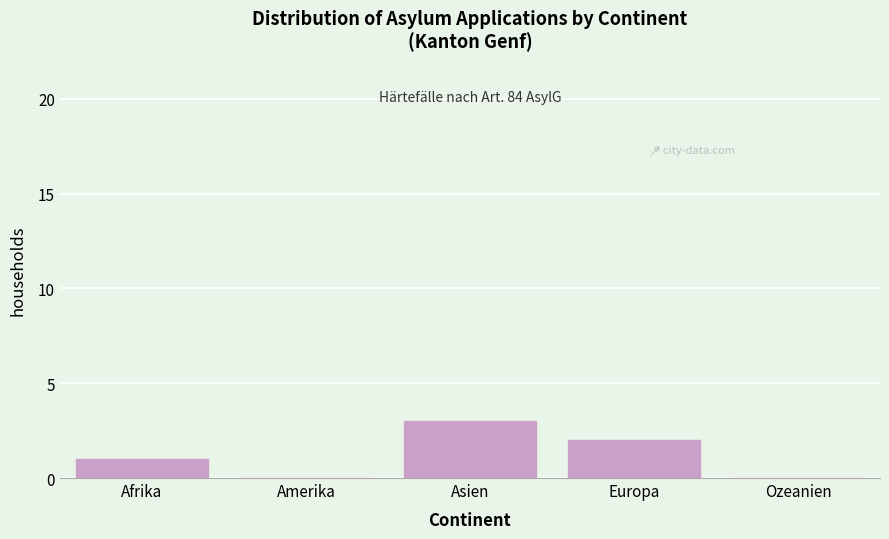

Reading left to right, extract all data points from this chart.

Afrika=1	Amerika=0	Asien=3	Europa=2	Ozeanien=0